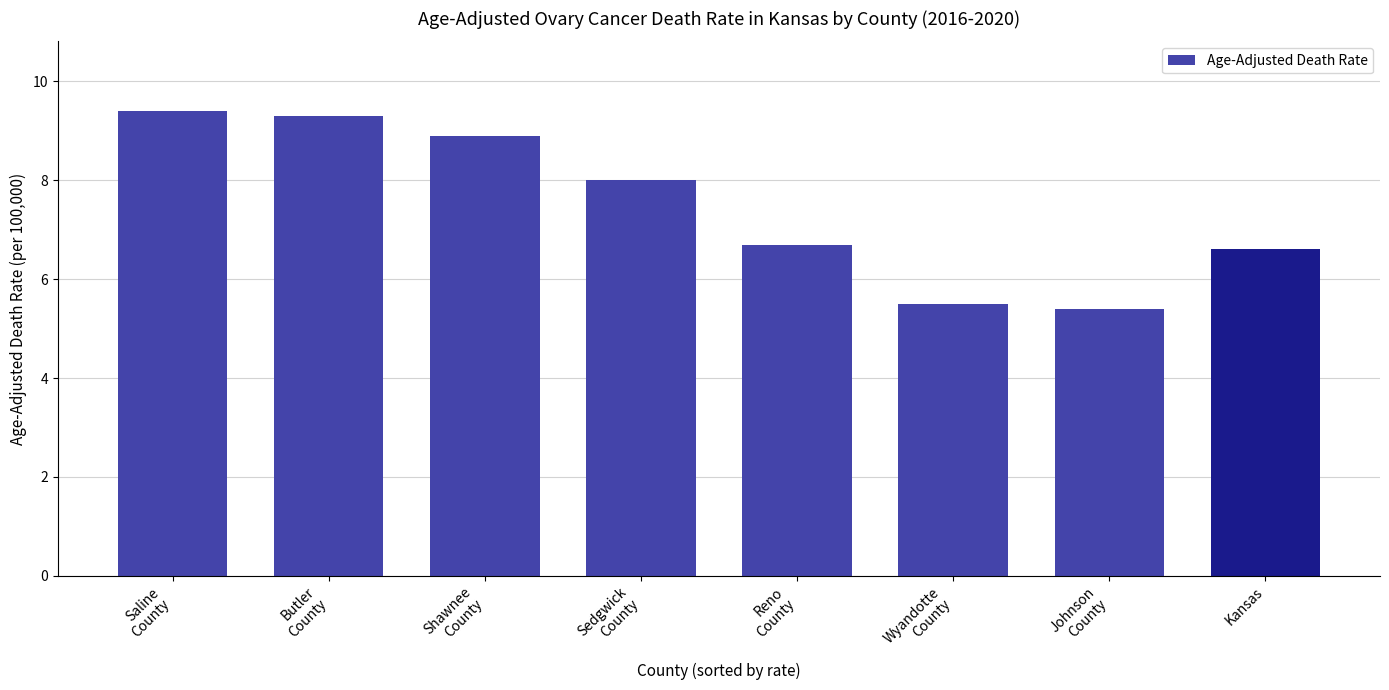

At which category does the chart reach its minimum across all series?

Johnson
County